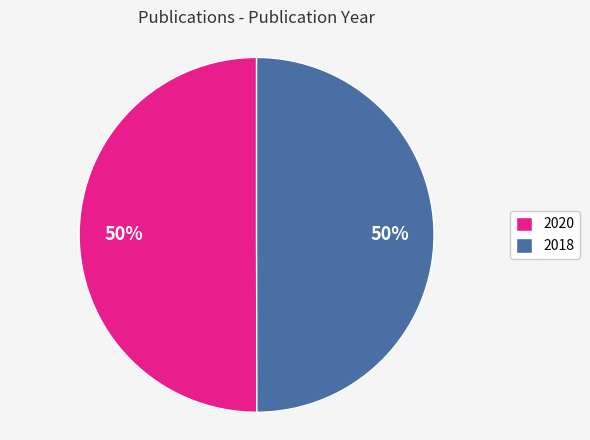

Combined, do 2020 and 2018 account for over 50%?

Yes